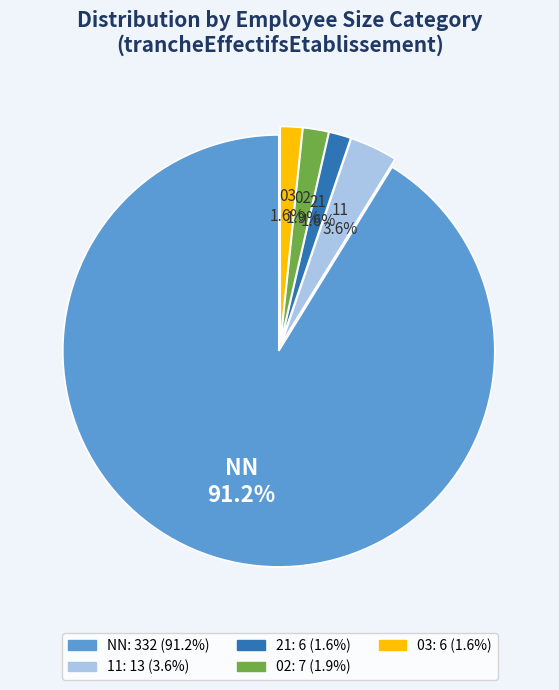

Is NN the majority of the pie?

Yes